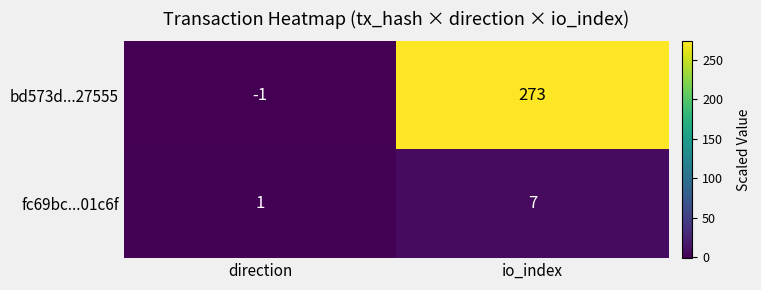

Which series has the largest range (max minus min)?

bd573d...27555